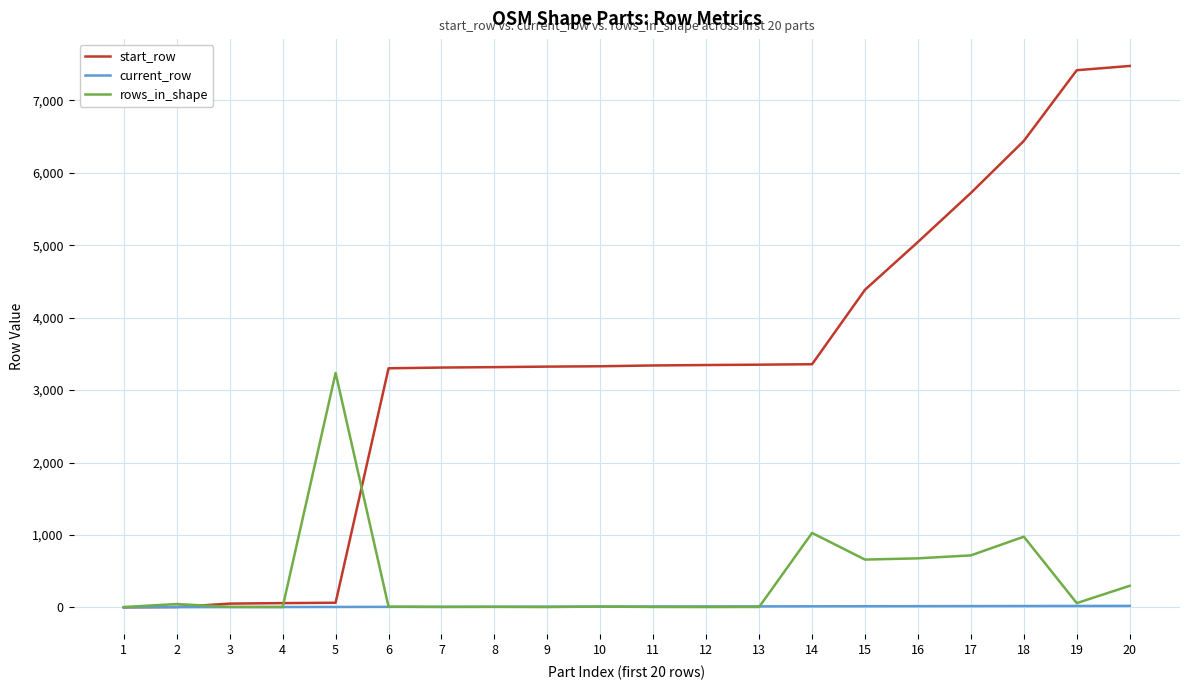

Which series has the largest total across all categories?

start_row